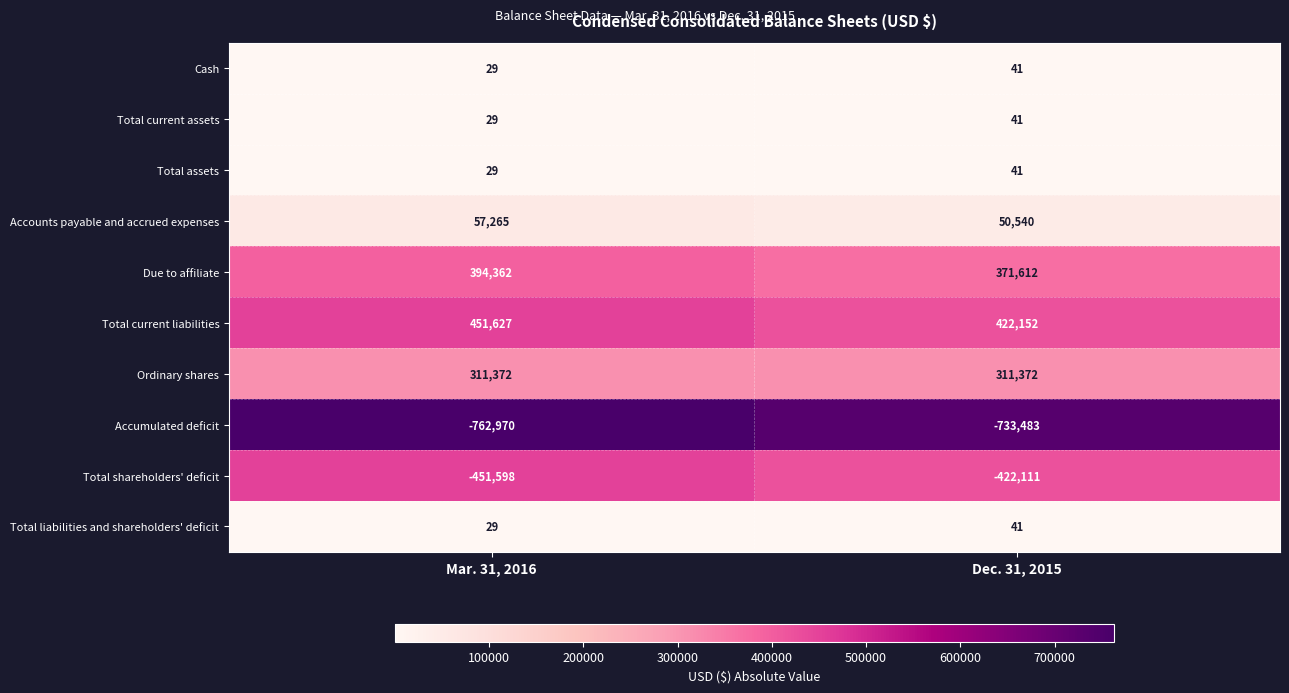

What is the difference between the maximum and minimum values in the Total current assets series?

12